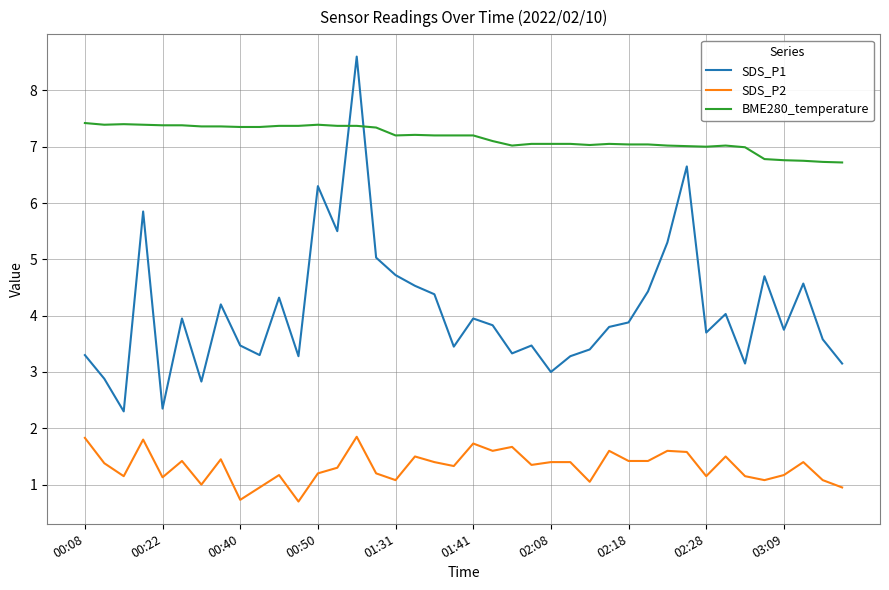

True or false: SDS_P1 and SDS_P2 intersect in this chart.

False